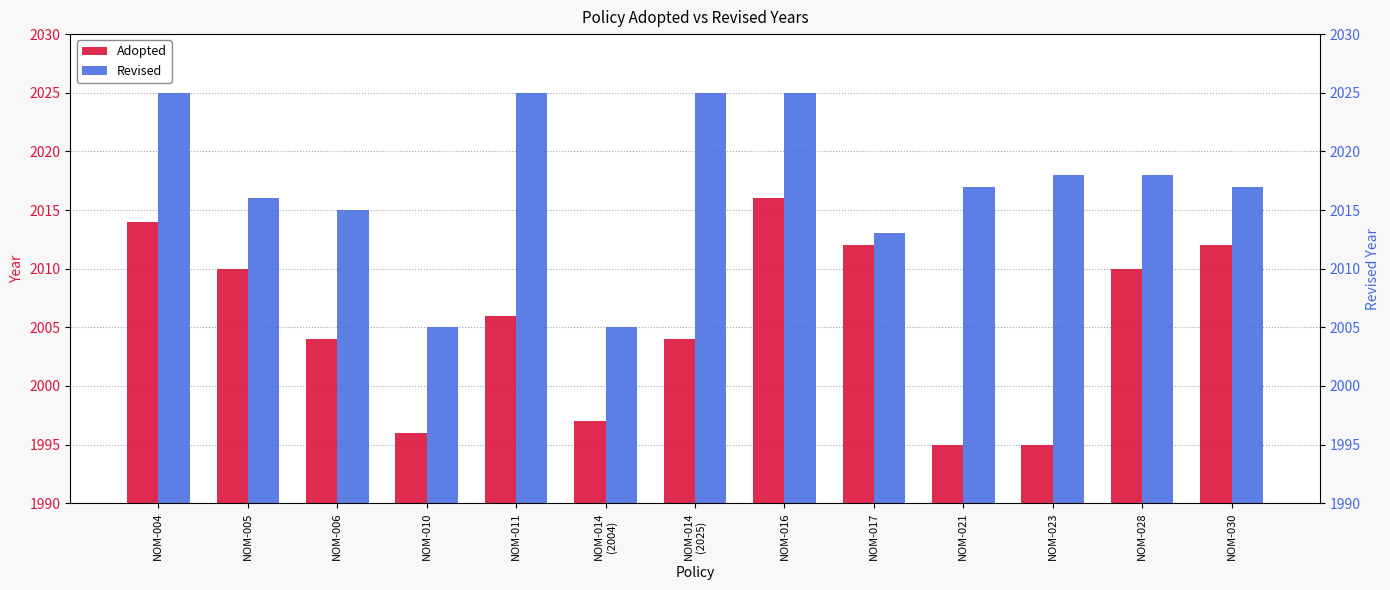

Between NOM-016 and NOM-028, which series saw the biggest shift?

Revised